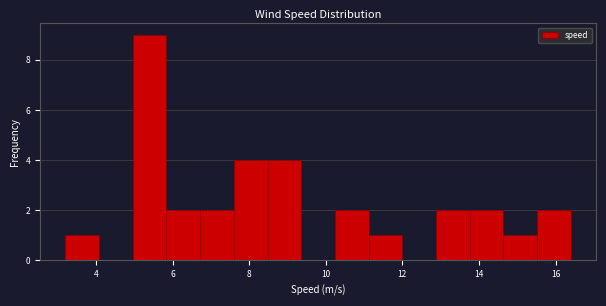

Over which range of the x-axis is the bar tallest?

4.96 to 5.84